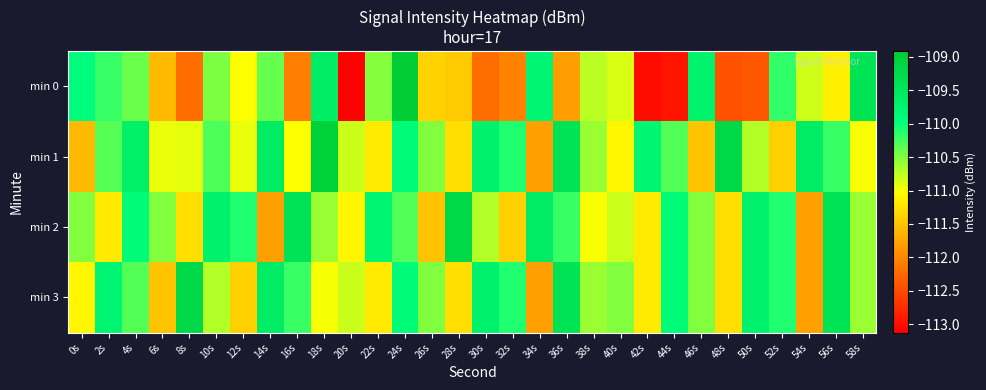

Reading left to right, extract all data points from this chart.

min 0: 0s=-109.9	2s=-110.2	4s=-110.4	6s=-111.6	8s=-112.2	10s=-110.5	12s=-111.0	14s=-110.4	16s=-112.1	18s=-109.6	20s=-113.1	22s=-110.5	24s=-108.9	26s=-111.4	28s=-111.5	30s=-112.2	32s=-112.0	34s=-109.8	36s=-111.8	38s=-110.7	40s=-110.9	42s=-113.0	44s=-113.0	46s=-109.7	48s=-112.4	50s=-112.4	52s=-110.2	54s=-110.8	56s=-111.1	58s=-109.4
min 1: 0s=-111.6	2s=-110.3	4s=-109.7	6s=-110.9	8s=-110.9	10s=-110.3	12s=-110.9	14s=-109.6	16s=-111.0	18s=-109.0	20s=-110.8	22s=-111.2	24s=-109.9	26s=-110.5	28s=-111.3	30s=-109.7	32s=-110.1	34s=-111.8	36s=-109.4	38s=-110.6	40s=-111.1	42s=-109.8	44s=-110.3	46s=-111.5	48s=-109.2	50s=-110.7	52s=-111.4	54s=-109.6	56s=-110.2	58s=-111.0
min 2: 0s=-110.5	2s=-111.2	4s=-109.9	6s=-110.5	8s=-111.3	10s=-109.7	12s=-110.1	14s=-111.8	16s=-109.4	18s=-110.6	20s=-111.1	22s=-109.8	24s=-110.3	26s=-111.5	28s=-109.2	30s=-110.7	32s=-111.4	34s=-109.6	36s=-110.2	38s=-111.0	40s=-110.8	42s=-111.2	44s=-109.9	46s=-110.5	48s=-111.3	50s=-109.7	52s=-110.1	54s=-111.8	56s=-109.4	58s=-110.6
min 3: 0s=-111.1	2s=-109.8	4s=-110.3	6s=-111.5	8s=-109.2	10s=-110.7	12s=-111.4	14s=-109.6	16s=-110.2	18s=-111.0	20s=-110.8	22s=-111.2	24s=-109.9	26s=-110.5	28s=-111.3	30s=-109.7	32s=-110.1	34s=-111.8	36s=-109.4	38s=-110.6	40s=-110.5	42s=-111.2	44s=-109.9	46s=-110.5	48s=-111.3	50s=-109.7	52s=-110.1	54s=-111.8	56s=-109.4	58s=-110.6